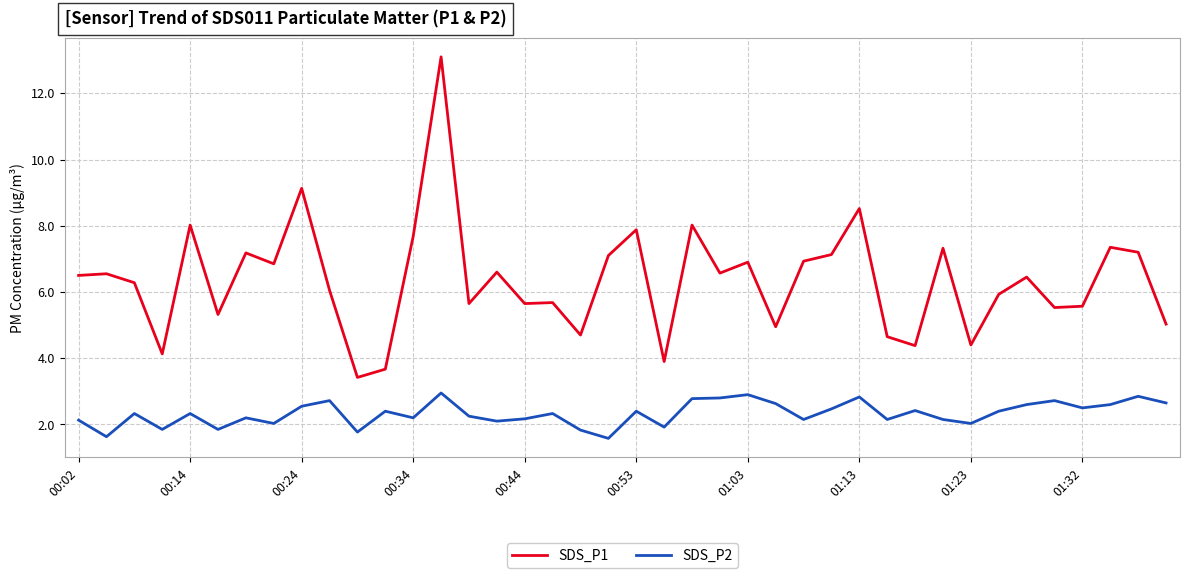

Rank the series by their average value, from highest to lowest.

SDS_P1, SDS_P2